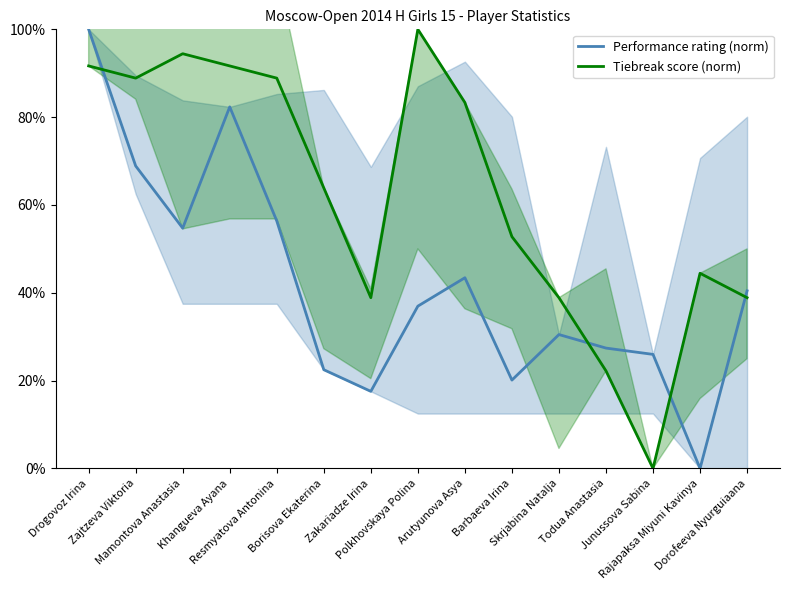

What are all the series names shown in the legend?

Performance rating (norm), Tiebreak score (norm)